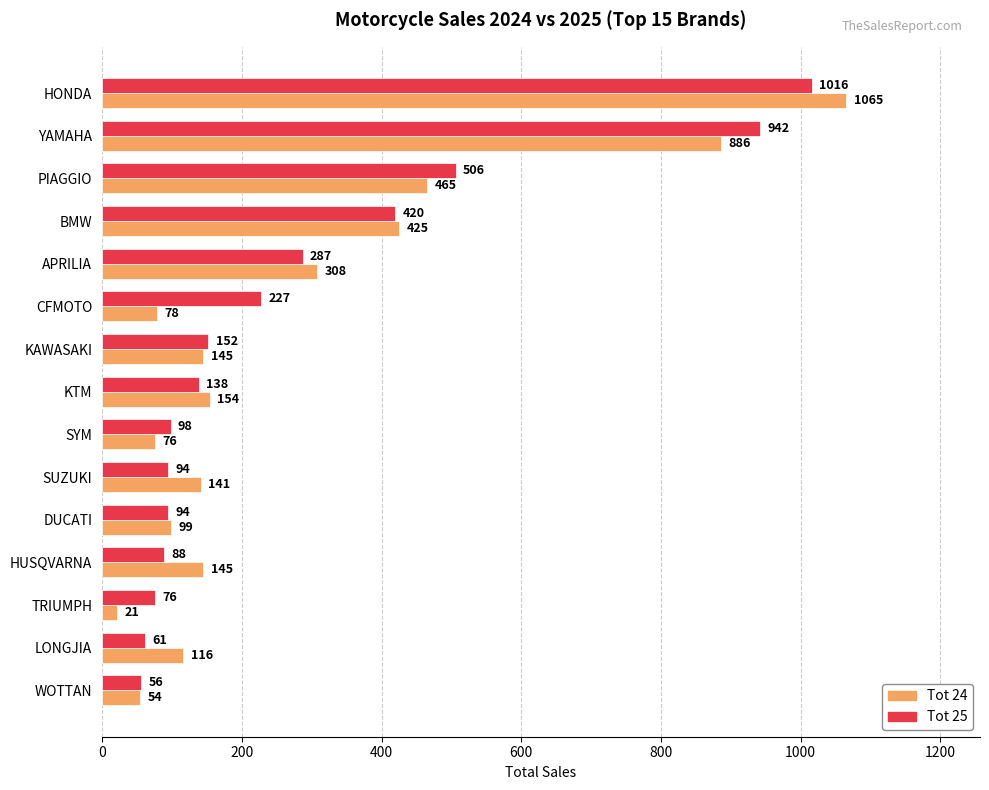

True or false: Tot 24 has a value of 39 at LONGJIA.

False